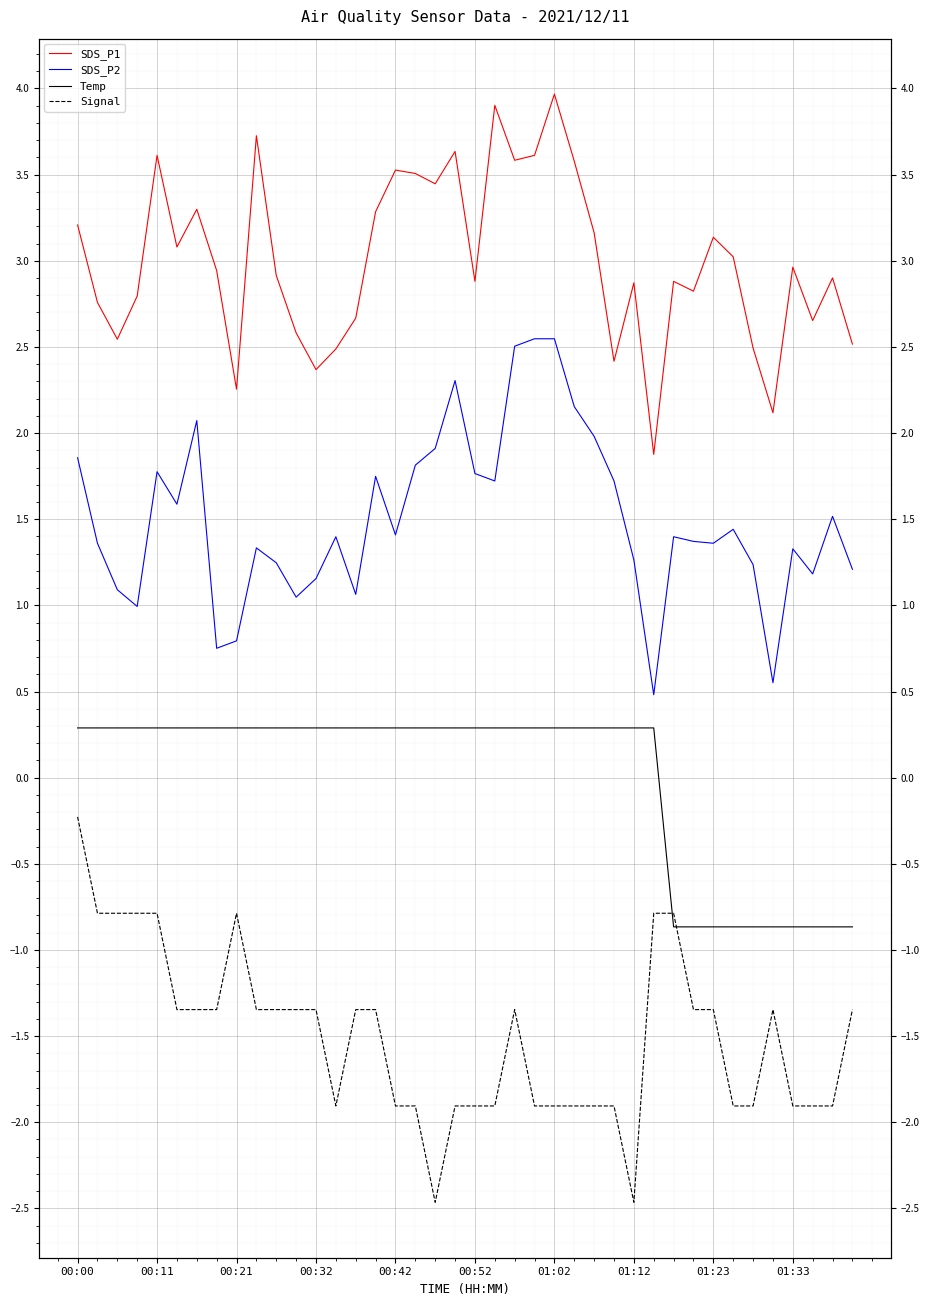

True or false: Temp has more than 0 points higher than both neighbors.

False